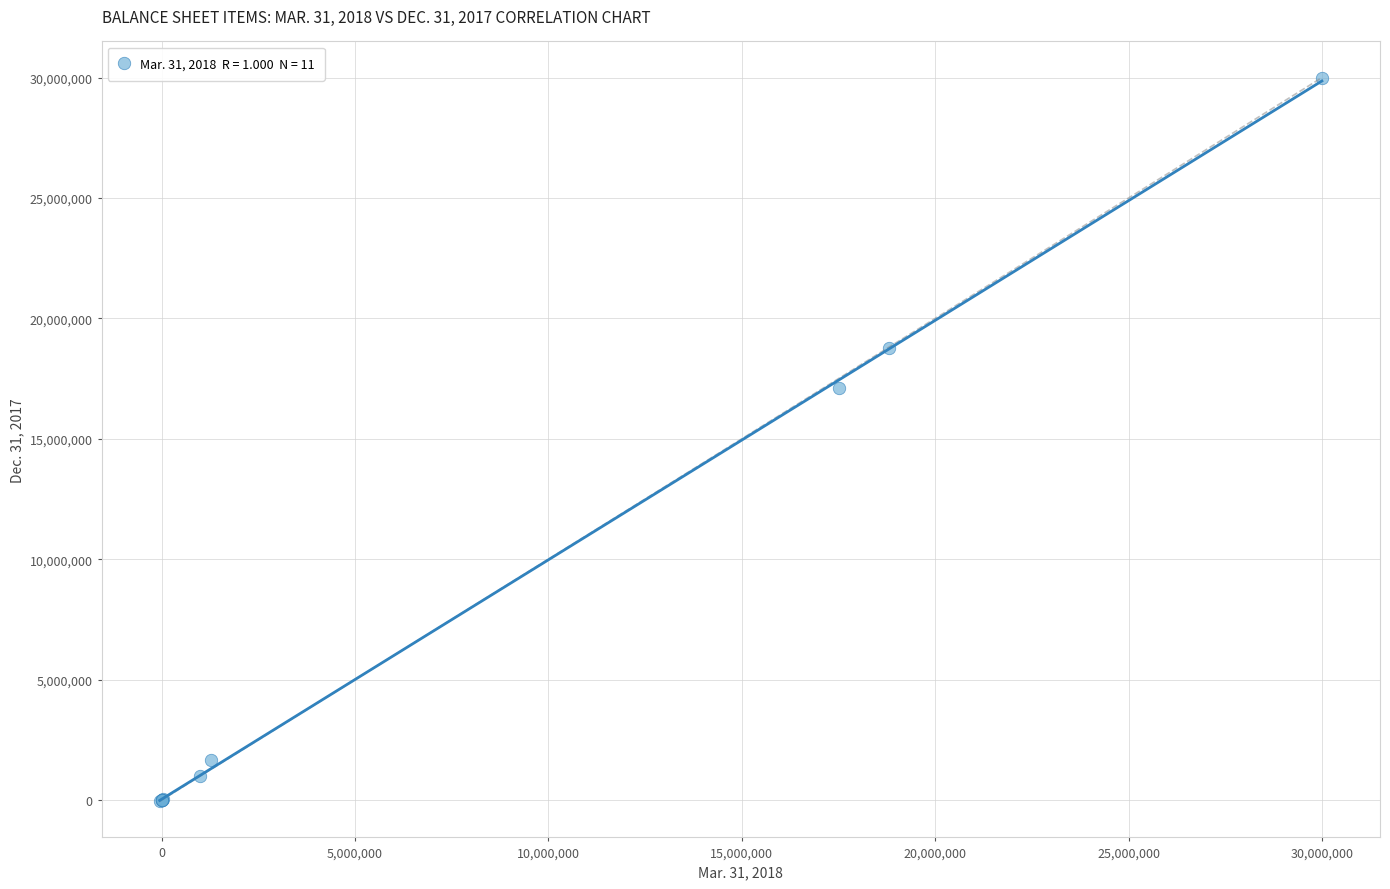

What Y value in the scatter plot is closest to 14974450?

17128825.0